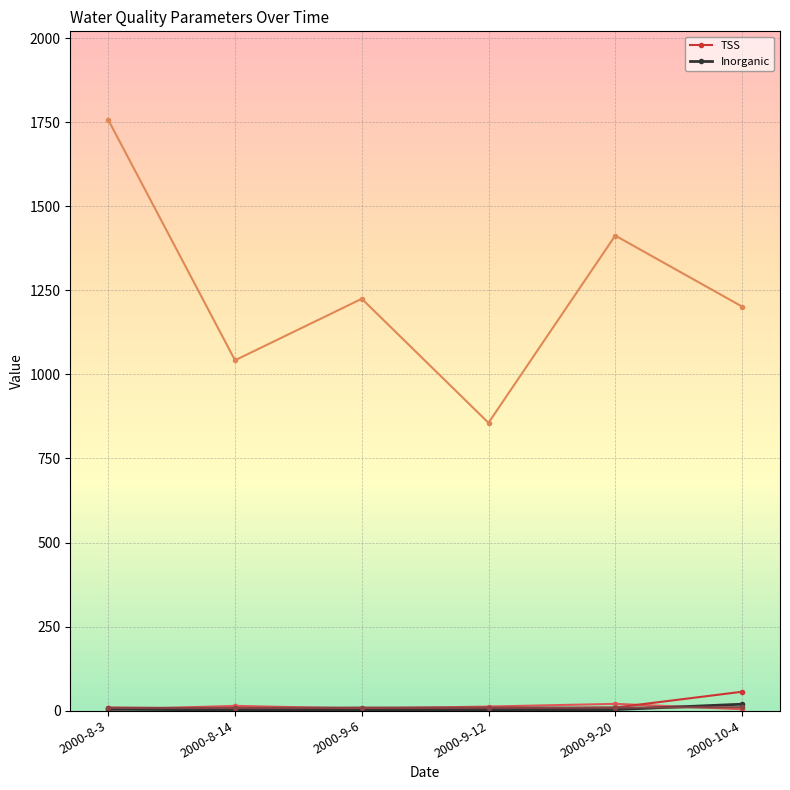

Which label corresponds to the smallest value in the chart?

2000-9-6